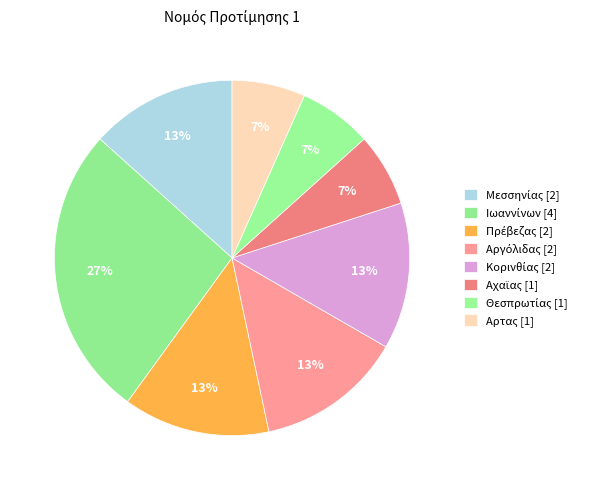

How many segments does this pie chart have?

8